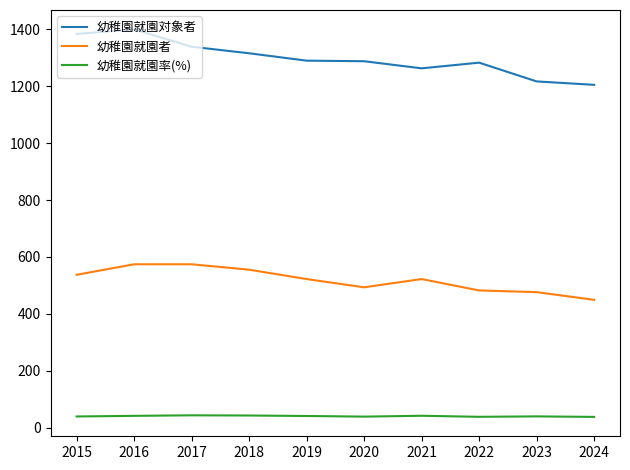

At how many categories does at least one series exceed 823?

10